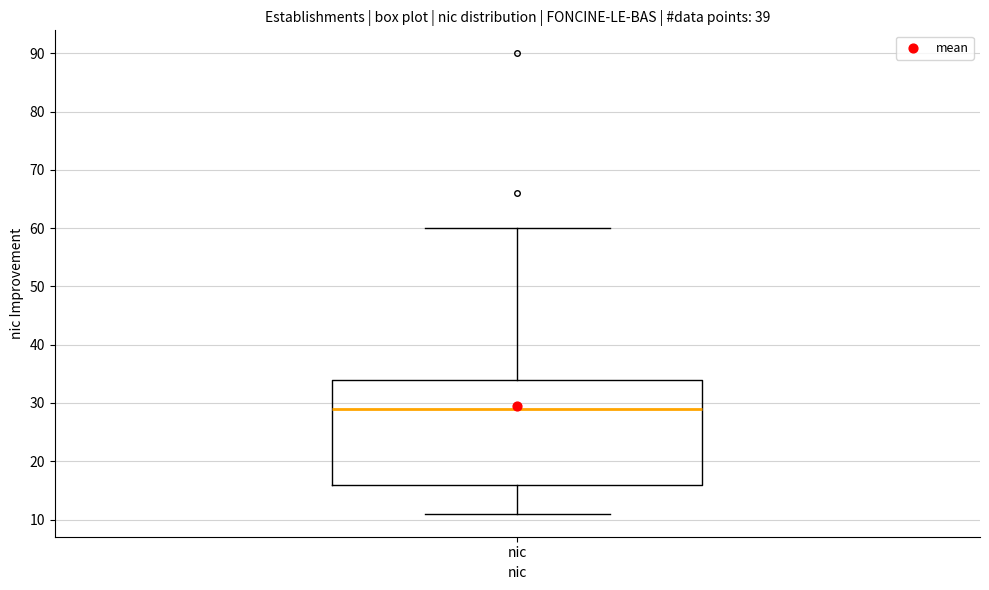

Transcribe this box plot: give where the median line is, the range the box spans, and where the two whiskers end, as read against the y-axis. The values are not printed on the chart, so give them approximately, as read against the axis.

median 29, box 16 to 34, whiskers 11 to 60